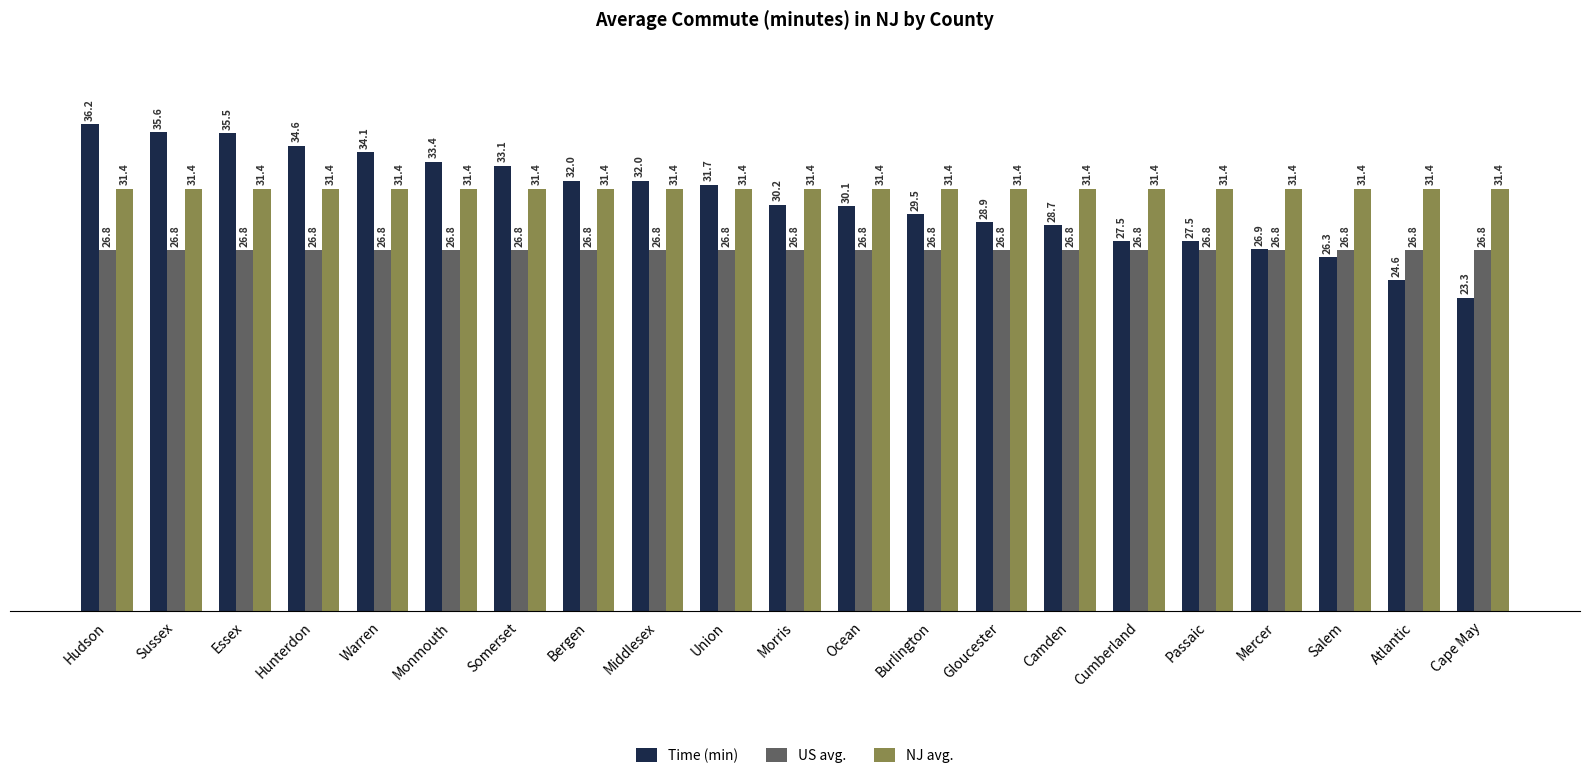

Is the value of Time (min) at Camden greater than the value of US avg. at Bergen?

Yes